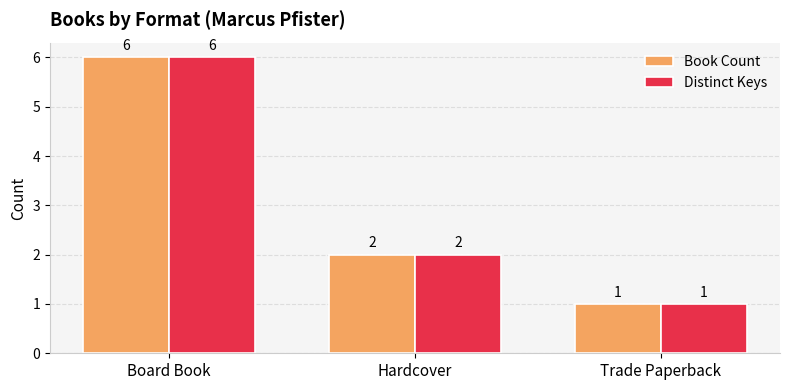

Reading left to right, list all the values displayed in this chart.

Book Count: 6	2	1
Distinct Keys: 6	2	1